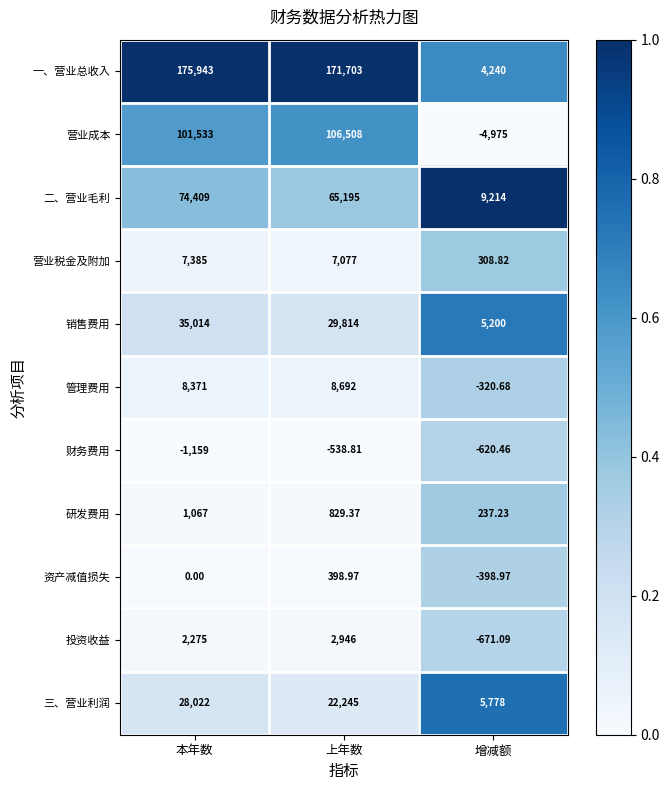

At which category is the sum across all series the highest?

本年数